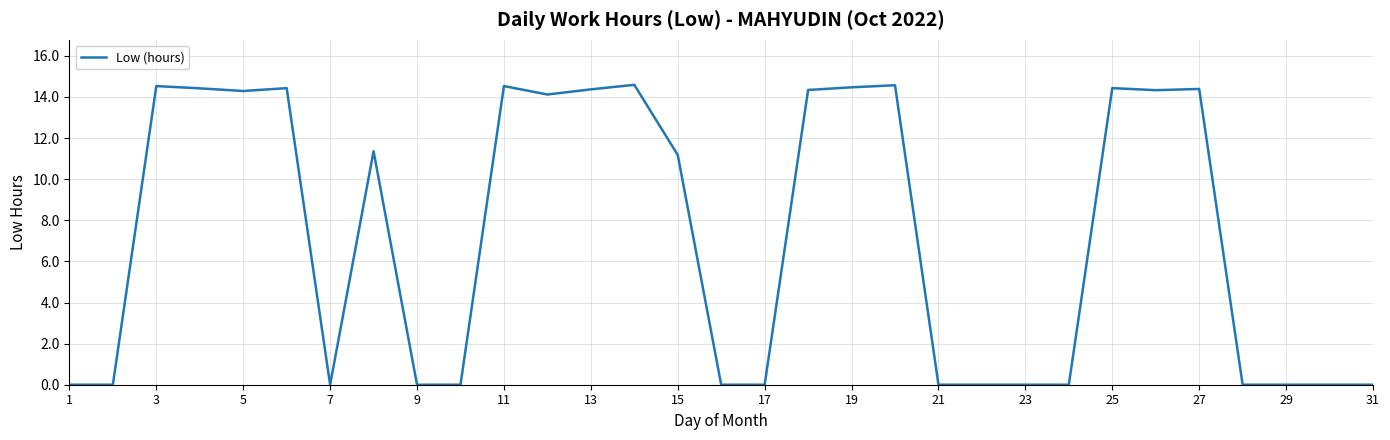

What is the greatest value displayed?

14.6